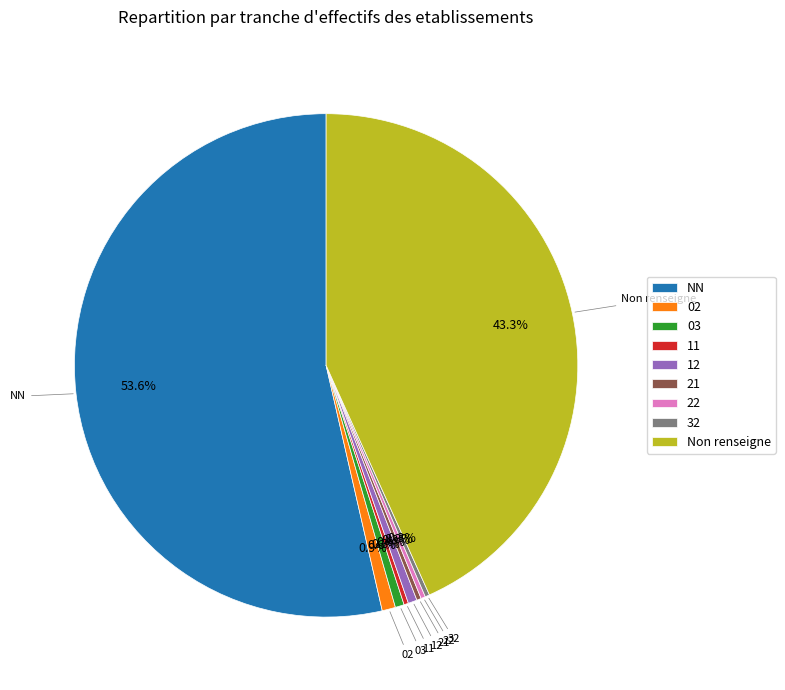

What portion of the pie excludes 12?

99.4%